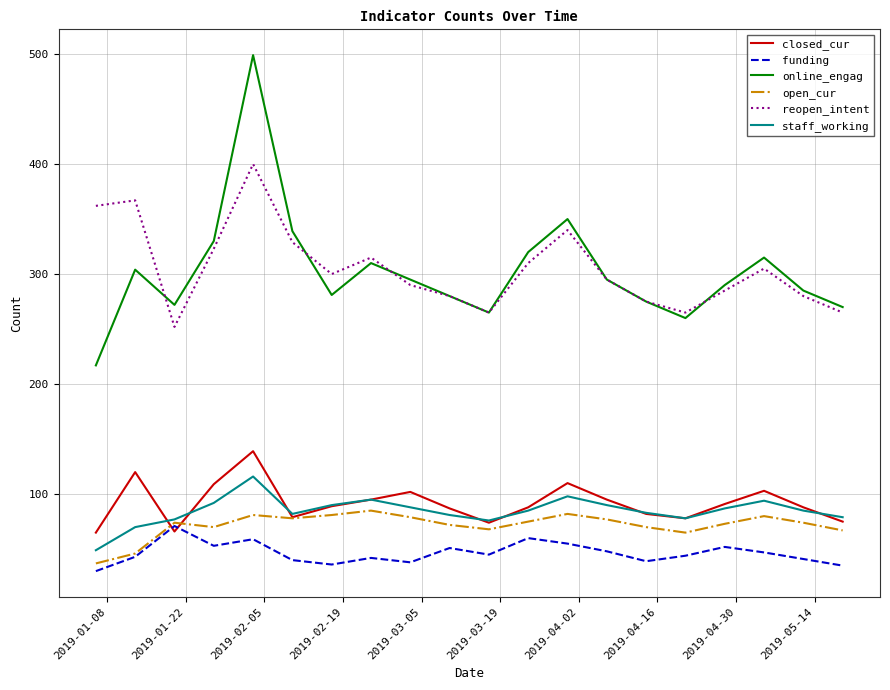

What is the smallest value displayed?

30